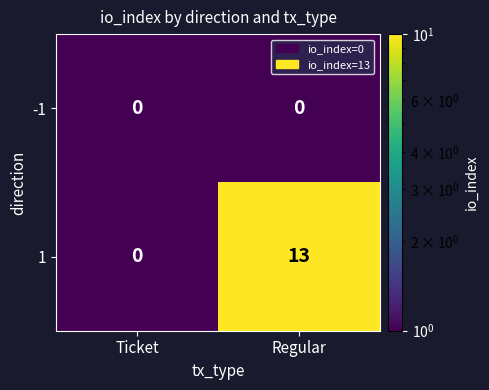

Rank the series by their average value, from lowest to highest.

-1, 1